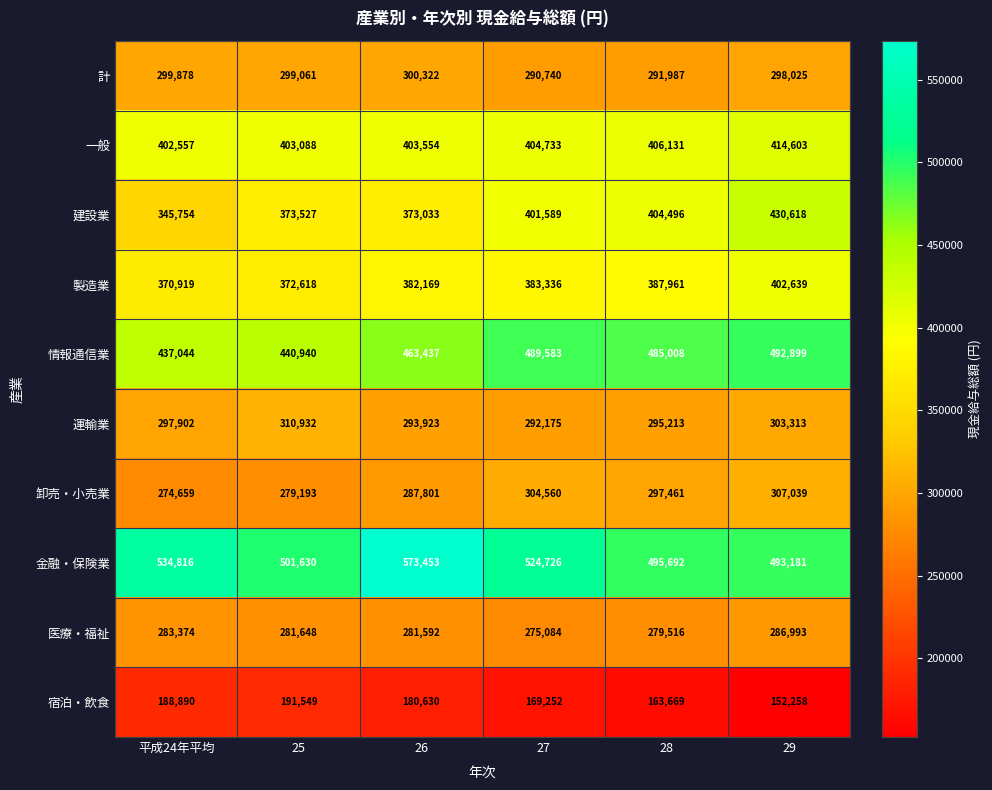

What is the maximum value for 一般?

414603